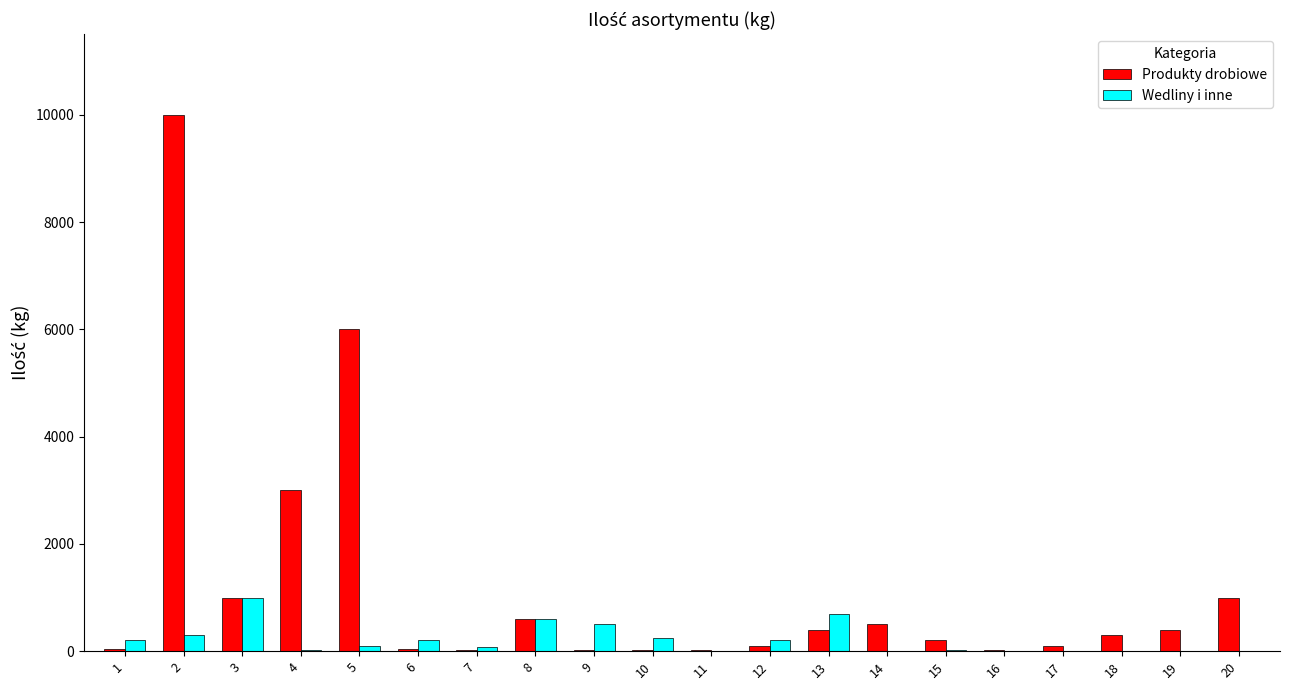

Is the value of Wedliny i inne at 7 greater than the value of Produkty drobiowe at 13?

No